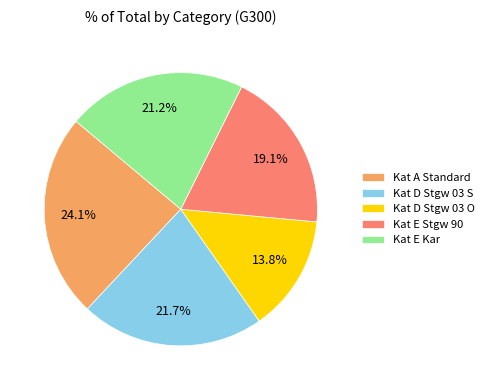

Which category has the biggest portion of the pie?

Kat A Standard